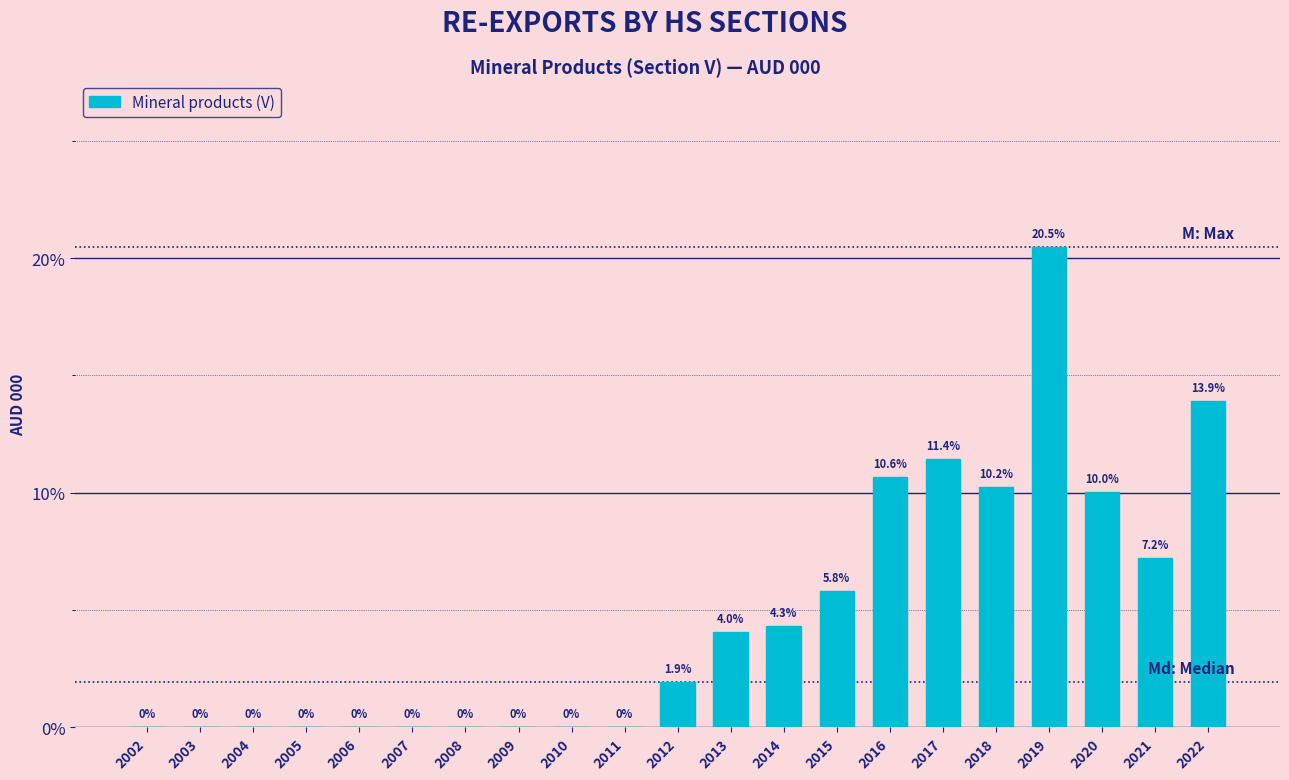

Reading left to right, list all the values displayed in this chart.

2002=0.0	2003=0.0	2004=0.0	2005=0.0	2006=0.0	2007=0.0	2008=0.0	2009=0.0	2010=0.0	2011=0.0	2012=1.9	2013=4.0	2014=4.3	2015=5.8	2016=10.6	2017=11.4	2018=10.2	2019=20.5	2020=10.0	2021=7.2	2022=13.9